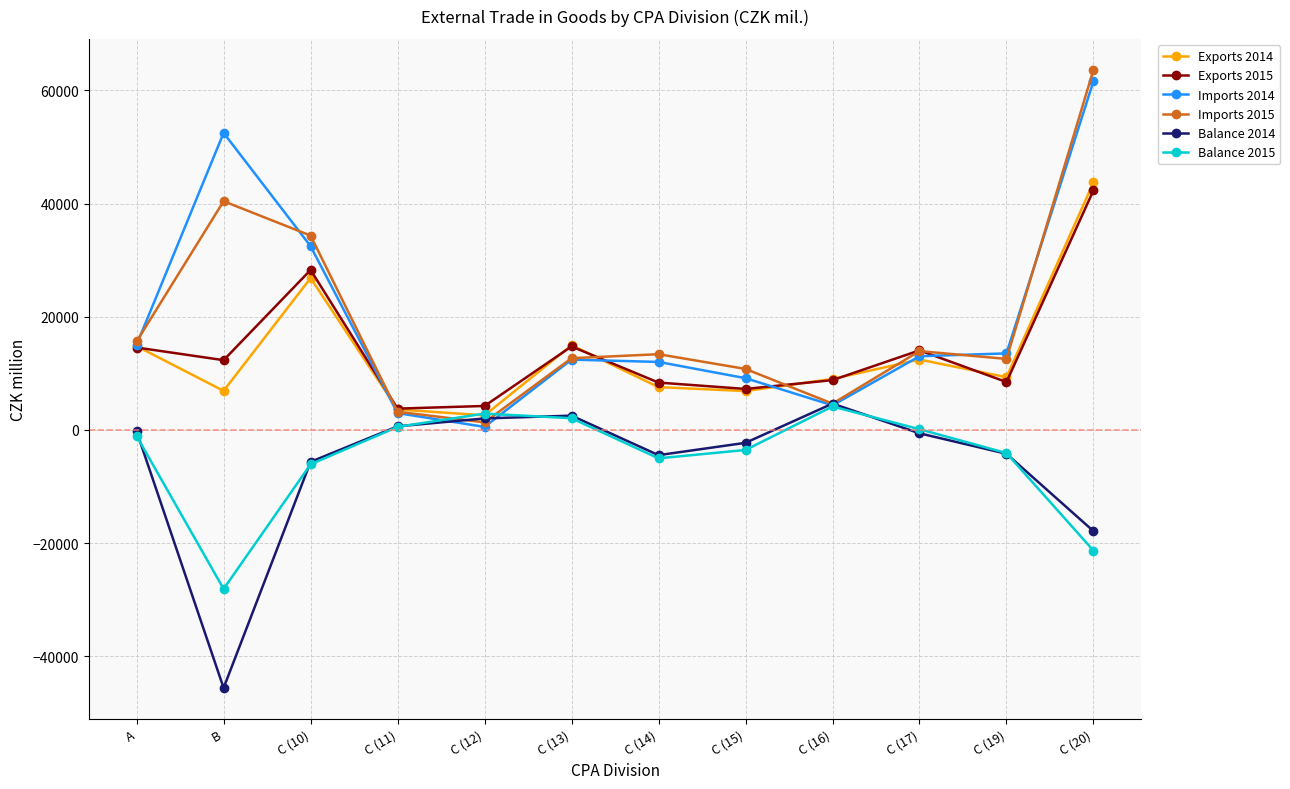

At which label does Imports 2015 first exceed 13384?

A